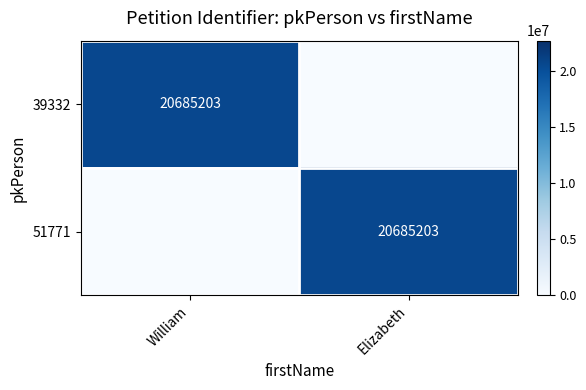

True or false: 39332 has a value of 20685203 at William.

True